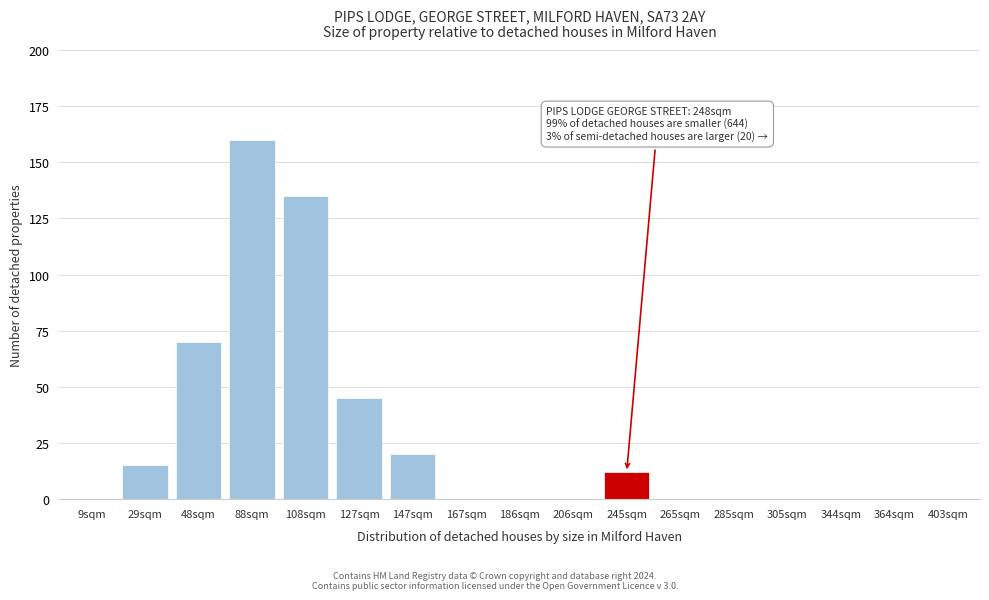

Reading right to left, extract all data points from this chart.

403sqm=0	364sqm=0	344sqm=0	305sqm=0	285sqm=0	265sqm=0	245sqm=12	206sqm=0	186sqm=0	167sqm=0	147sqm=20	127sqm=45	108sqm=135	88sqm=160	48sqm=70	29sqm=15	9sqm=0